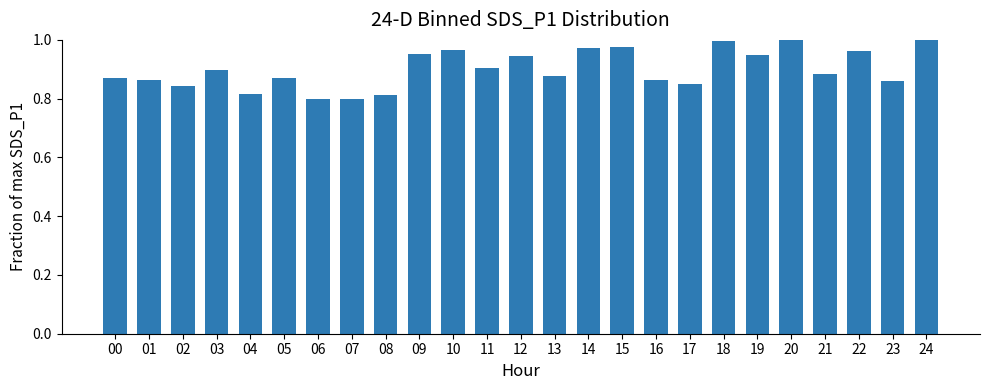

Count the number of data series in this chart.

1